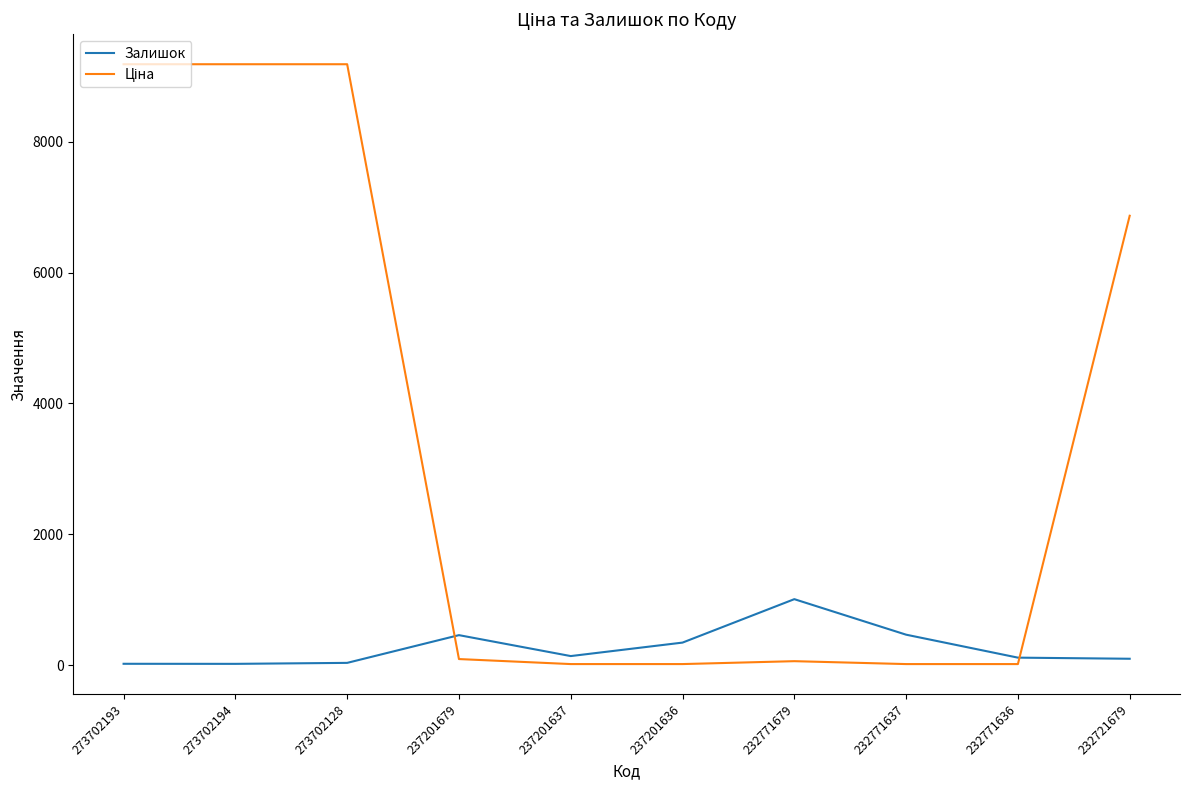

Is it true that Залишок equals 458.0 at 237201679?

True